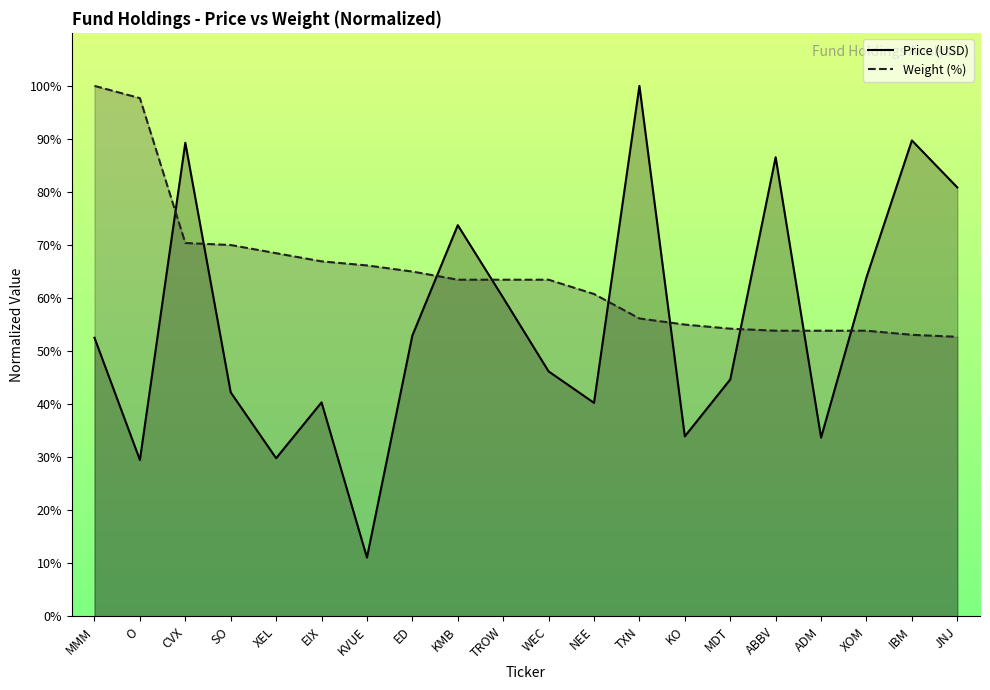

What is the total value across all series at ABBV?

140.4